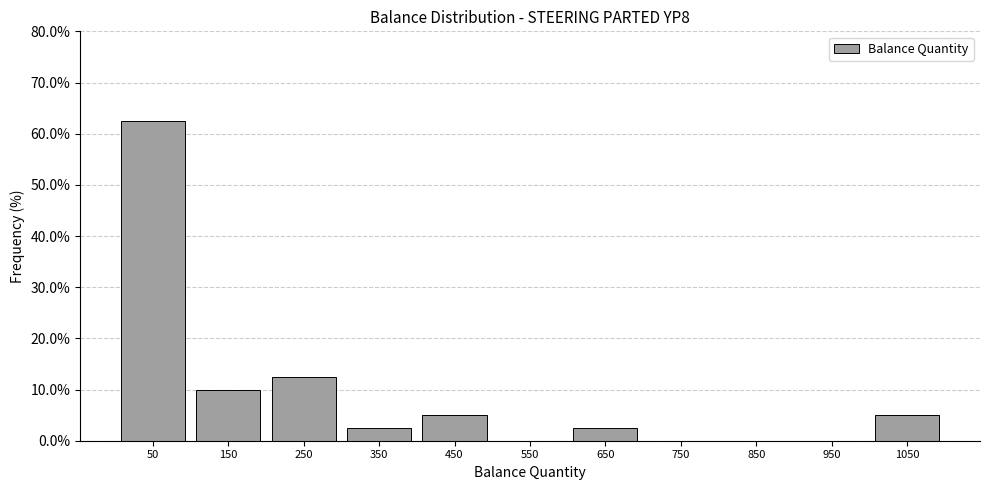

Reading left to right, transcribe this chart: for each bar, give the range it covers on the x-axis and its height. The values are not printed on the chart, so give them approximately, as read against the axis.

0 to 100: 63
100 to 200: 10
200 to 300: 13
300 to 400: 3
400 to 500: 5
500 to 600: 0
600 to 700: 3
700 to 800: 0
800 to 900: 0
900 to 1000: 0
1000 to 1100: 5